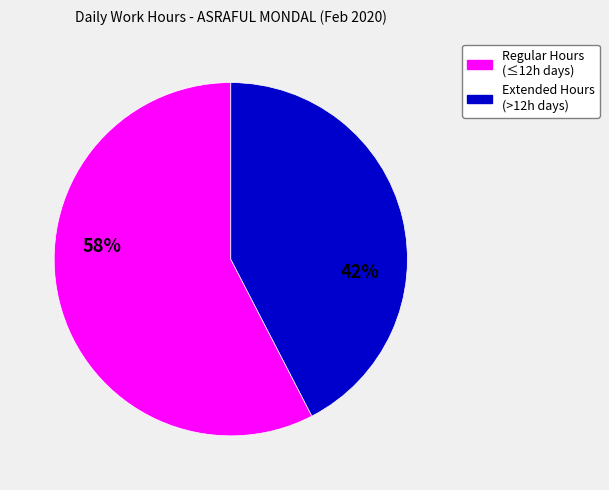

To the nearest percent, what is the average slice percentage?

50%